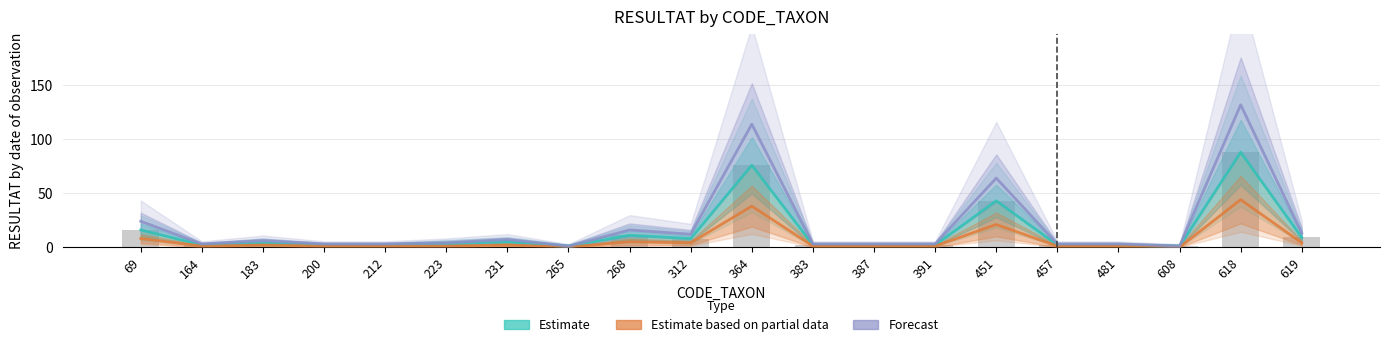

What is the average value of the Estimate based on partial data series?

7